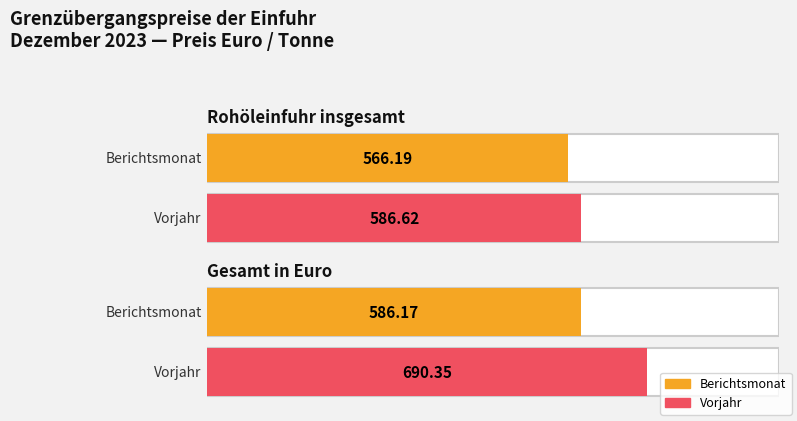

What is the sum of the Vorjahr values at Rohöleinfuhr insgesamt and Gesamt in Euro?

1277.0